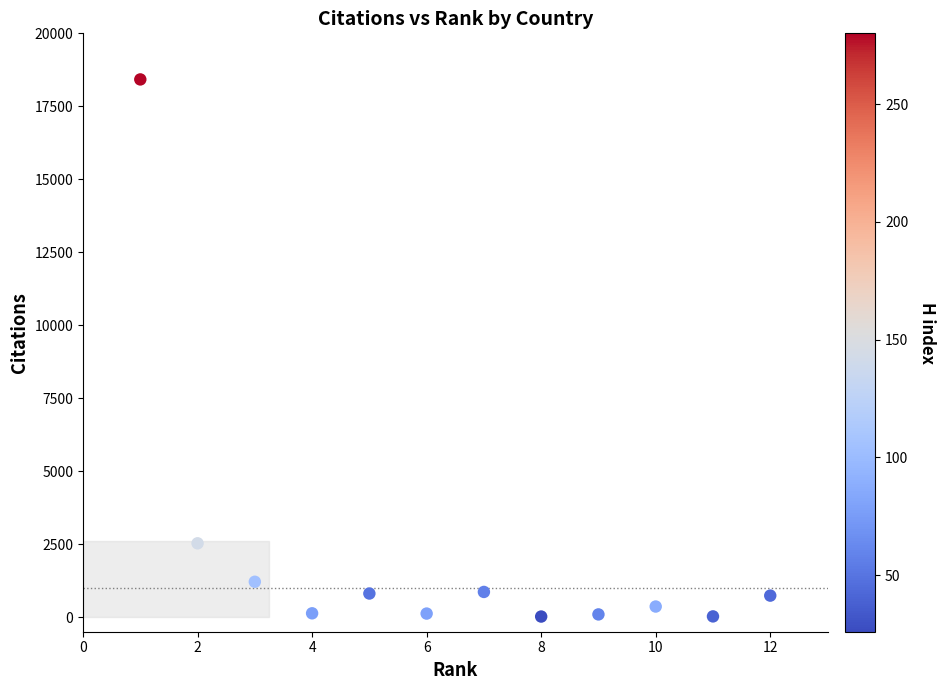

What Y value in the scatter plot is closest to 9220?

2529